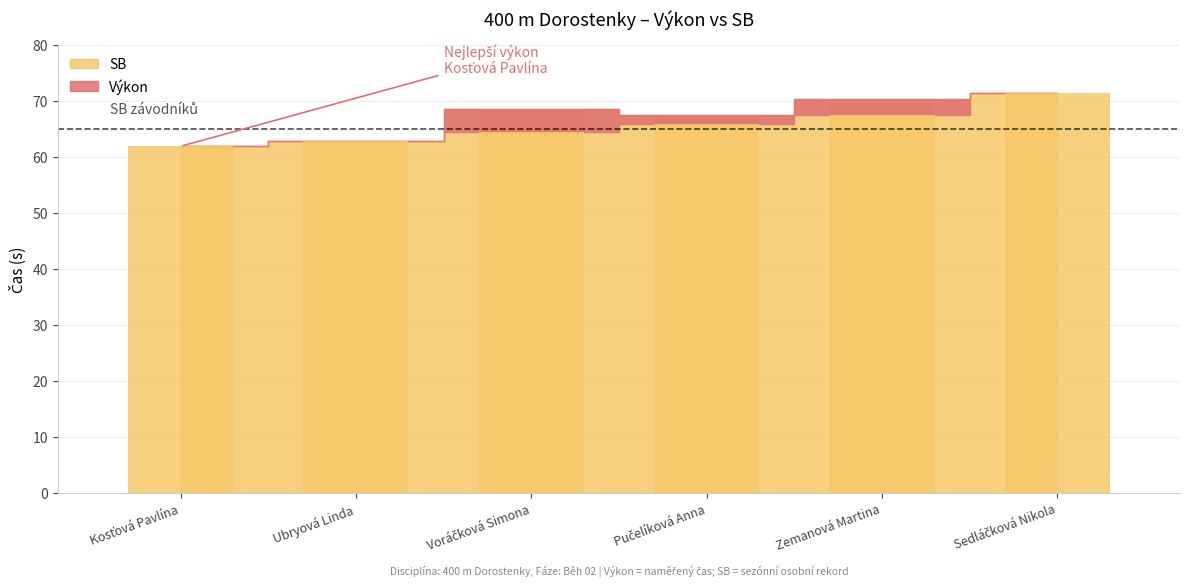

The value of Výkon at Kosťová Pavlína is 33.5. True or false?

False